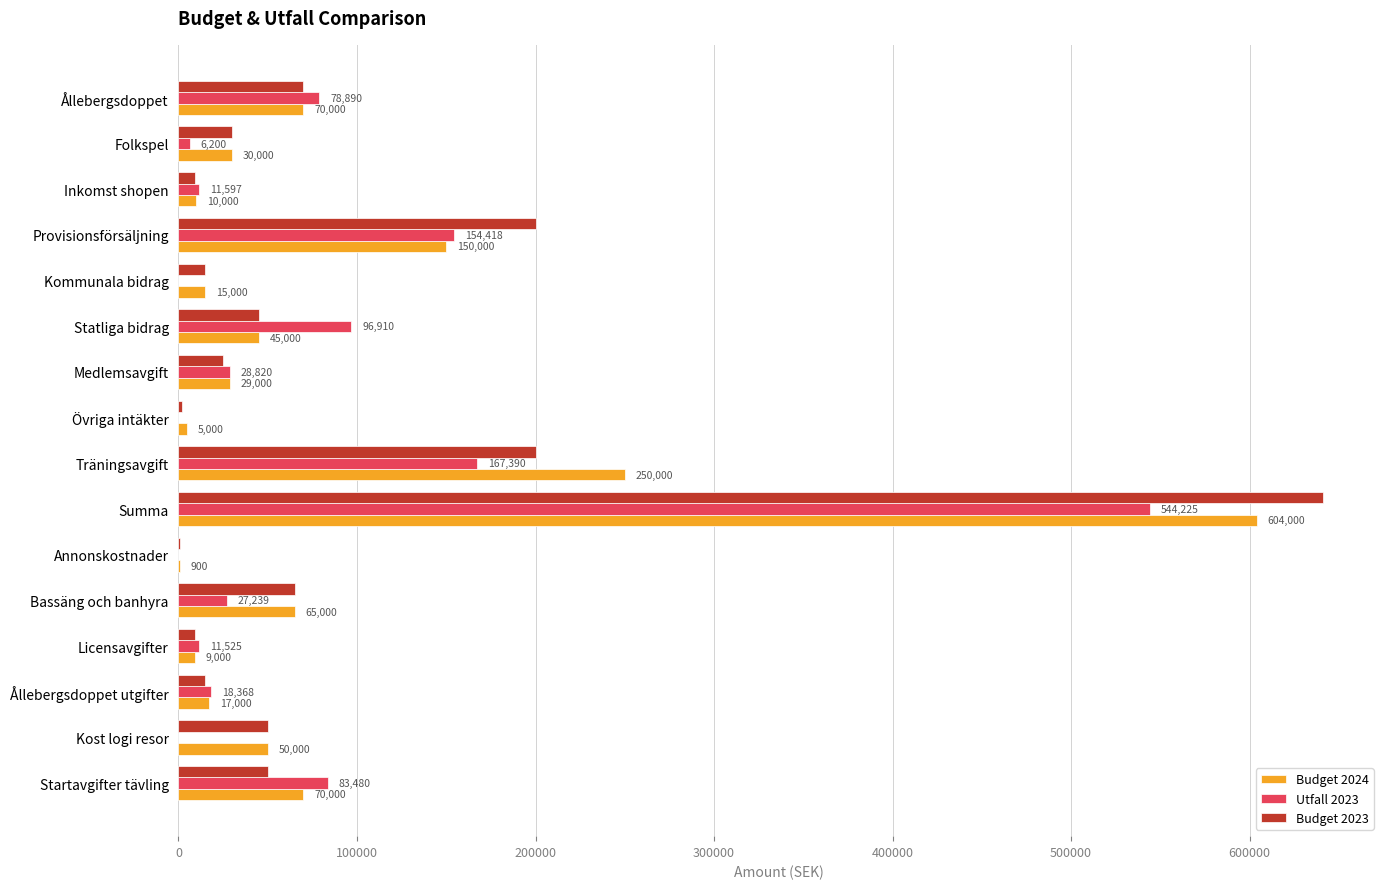

At which label is Budget 2024 closest to 302450?

Träningsavgift